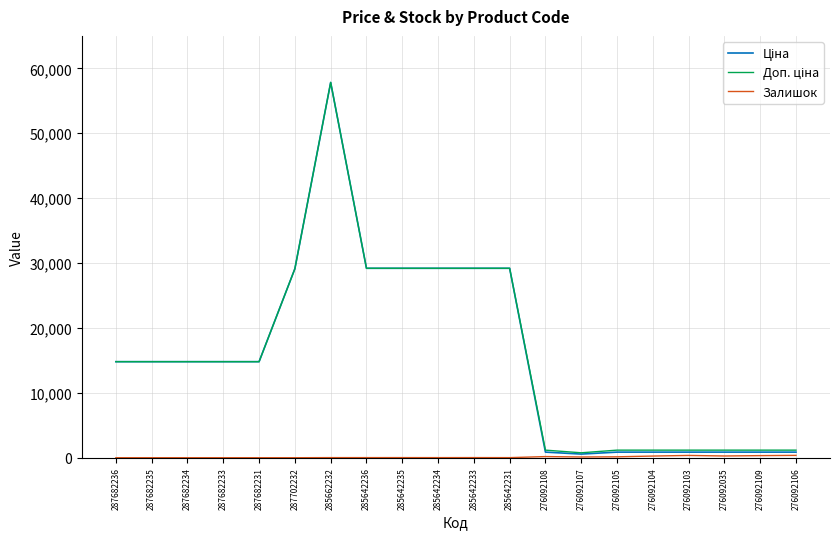

What is the greatest value displayed?

57826.2